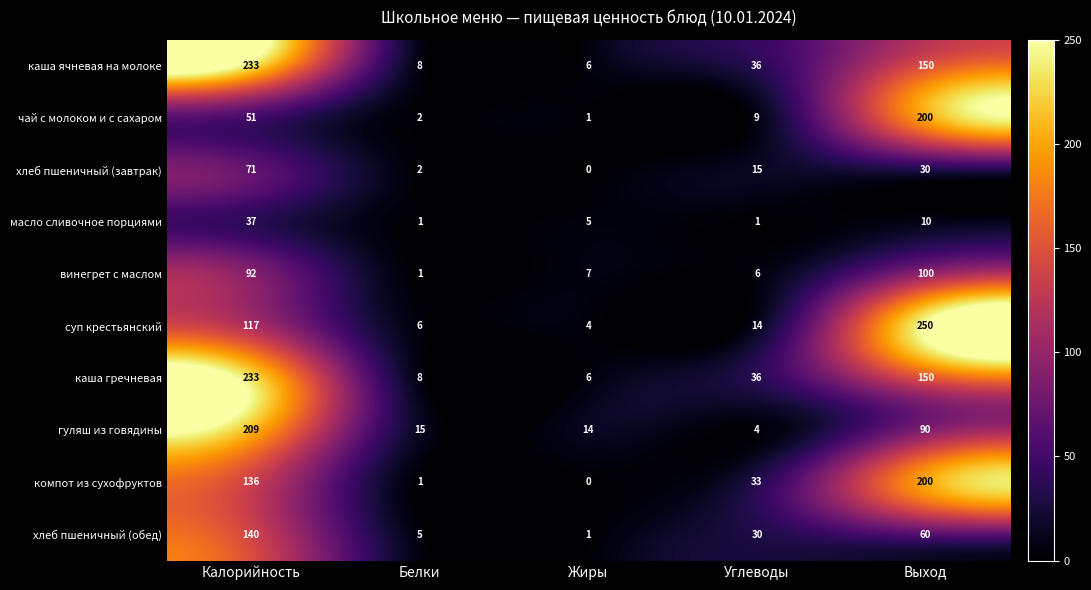

At which category is the sum across all series the highest?

Калорийность